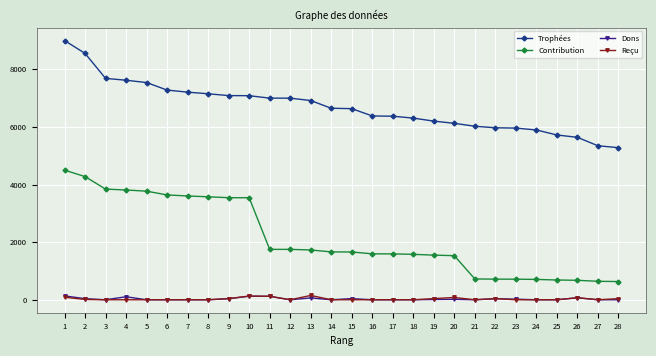

What is the difference between the maximum and minimum values in the Dons series?

134